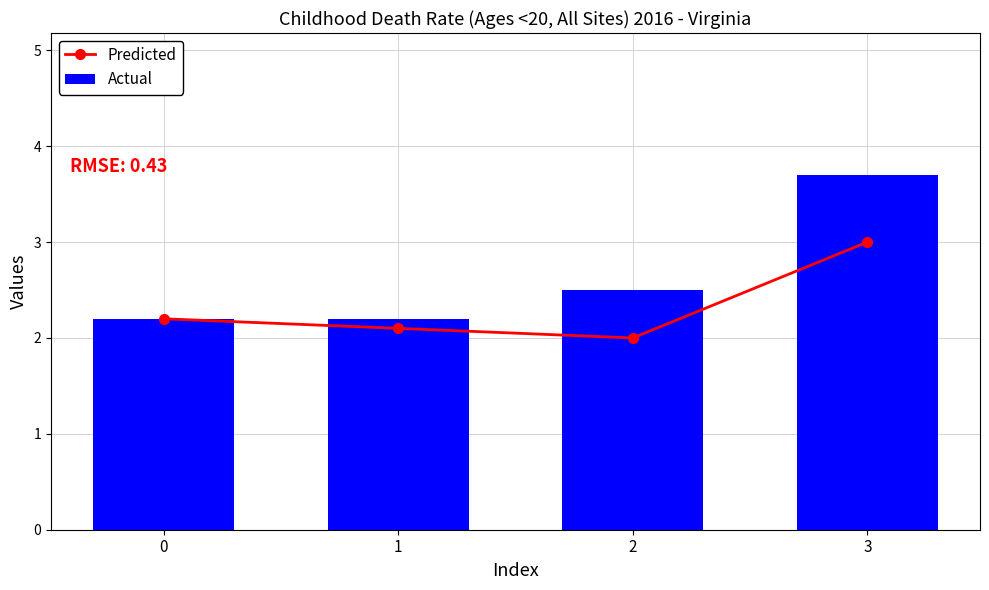

Which series has the largest range (max minus min)?

Actual